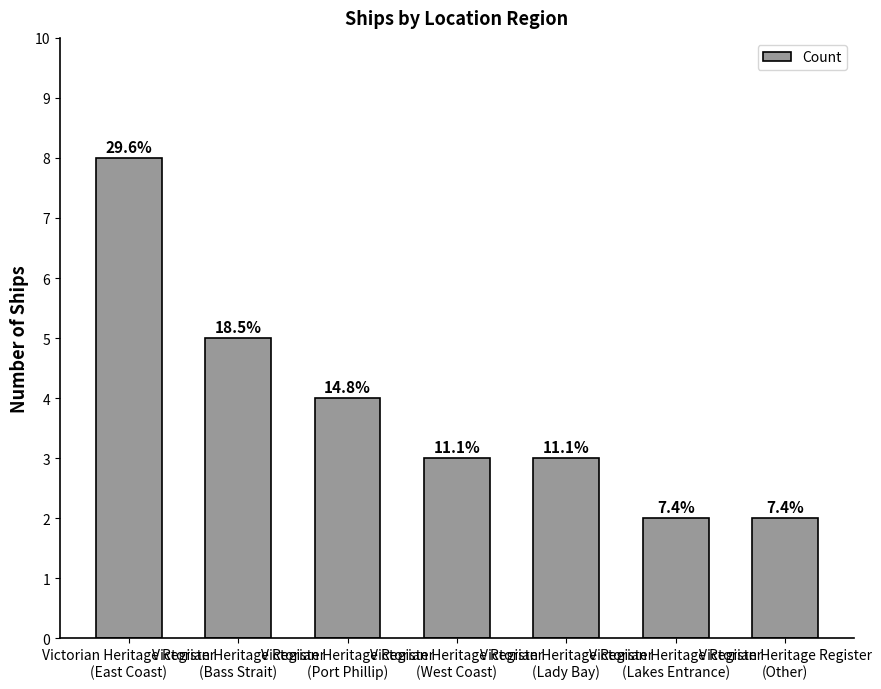

Is it true that the value at Victorian Heritage Register
(East Coast) is 8?

True